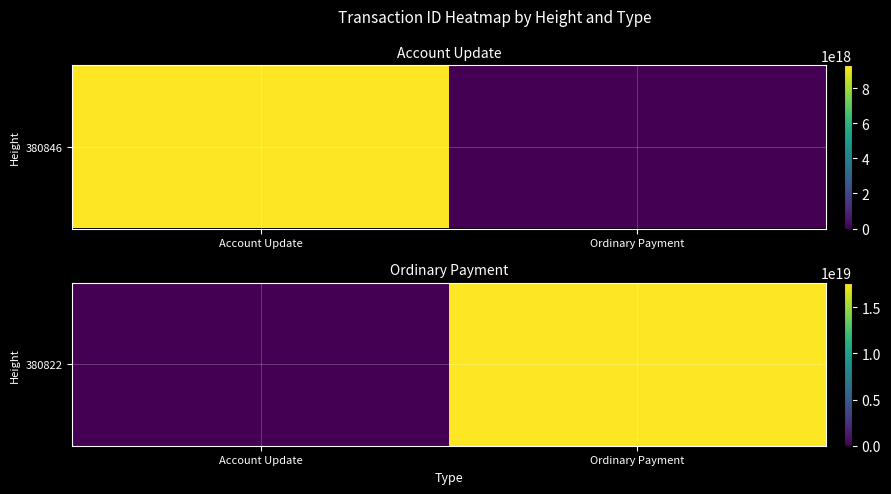

Count the values in the range 0 to 17692668456483303424.

2